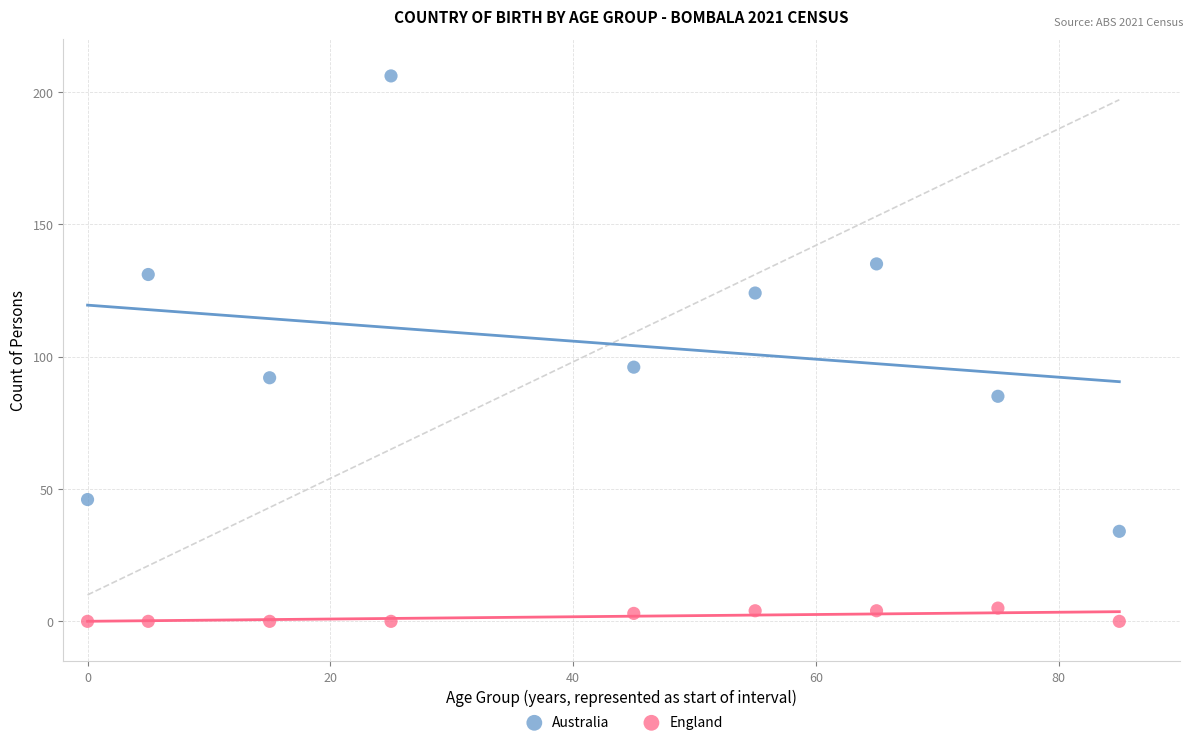

In the Australia series, what Y value is closest to 120?

124